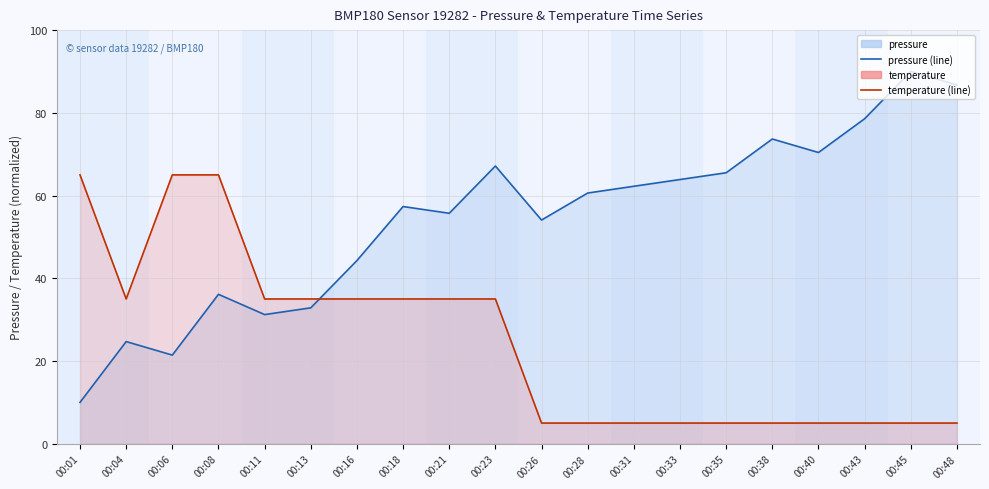

Reading right to left, transcribe all the data shown in this chart.

pressure (line): 86.7	90.0	78.6	70.4	73.7	65.5	63.9	62.2	60.6	54.1	67.1	55.7	57.3	44.3	32.9	31.2	36.1	21.4	24.7	10.0
temperature (line): 5.0	5.0	5.0	5.0	5.0	5.0	5.0	5.0	5.0	5.0	35.0	35.0	35.0	35.0	35.0	35.0	65.0	65.0	35.0	65.0